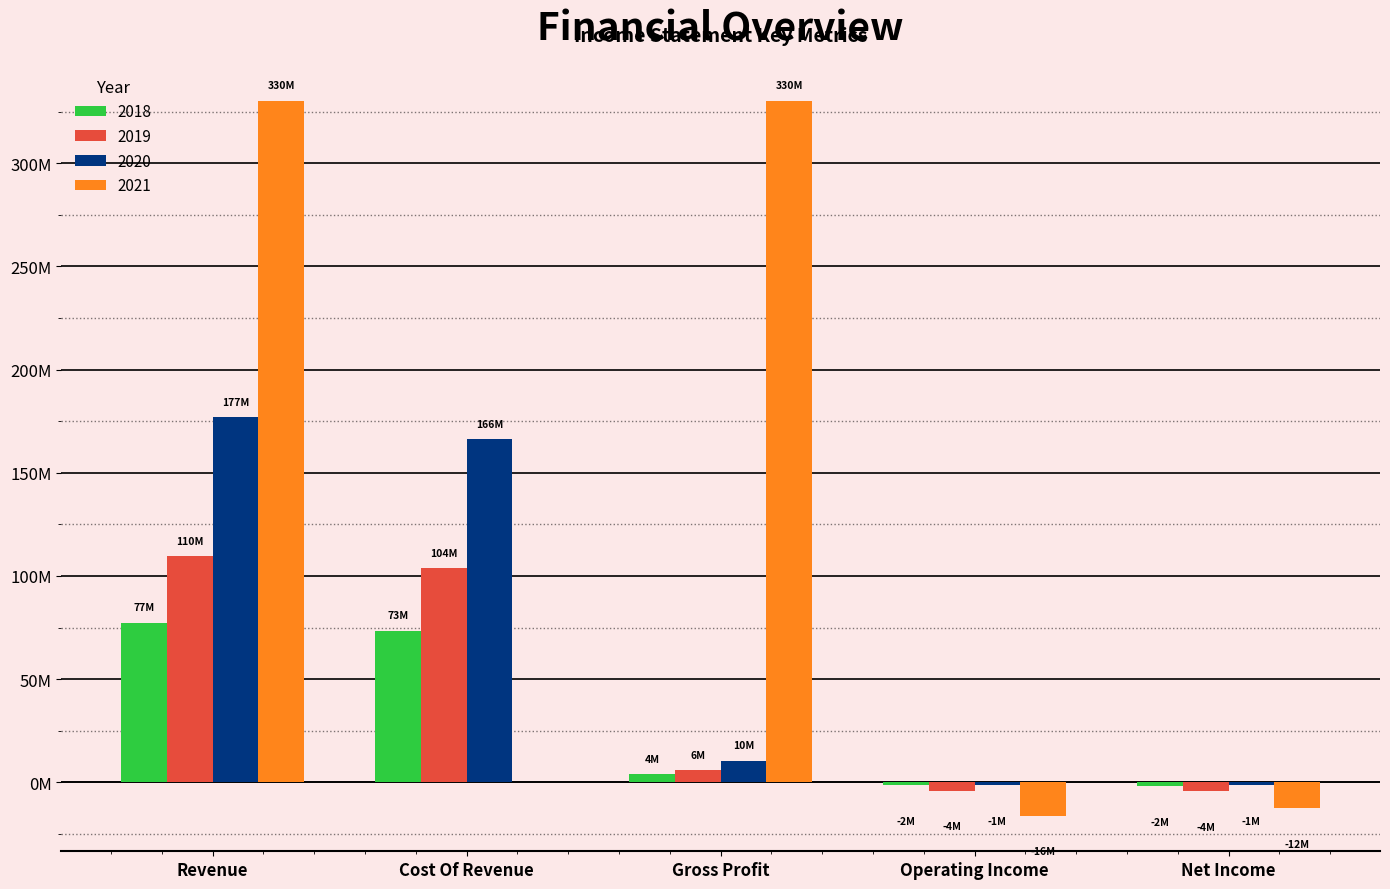

Are the bars horizontal?

No